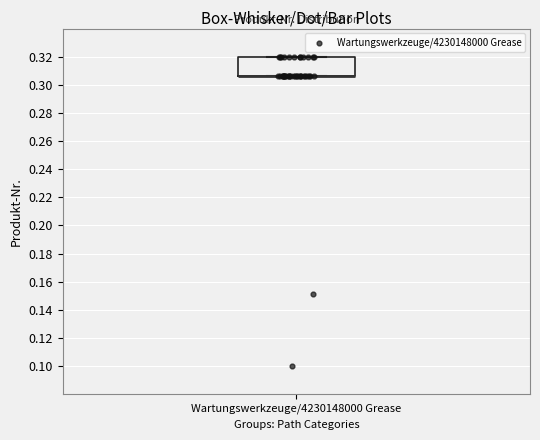

Read this box plot against the y-axis: the position of the median line, the range covered by the box, and the ends of both whiskers. The values are not printed on the chart, so give them approximately, as read against the axis.

median 0.306 (drawn on the box's lower edge), box 0.306 to 0.320, whiskers 0.306 to 0.320